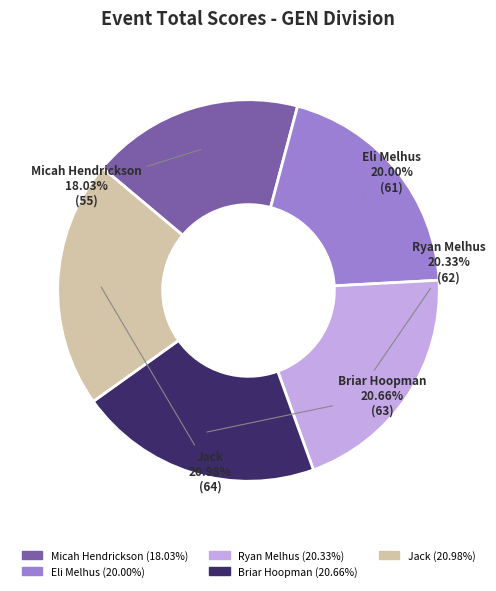

Count the number of slices in the pie.

5